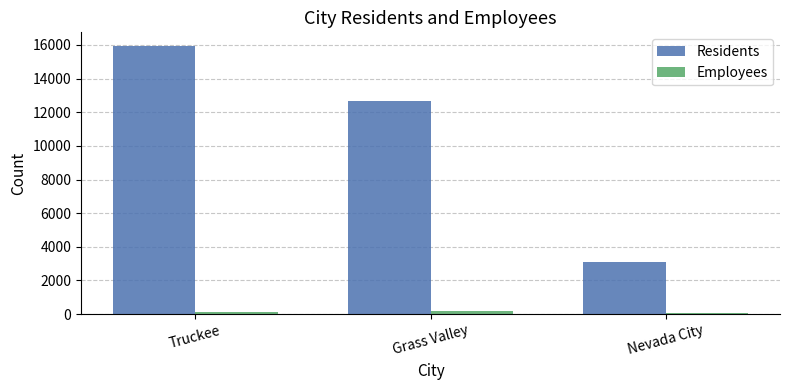

At which category is the sum across all series the highest?

Truckee